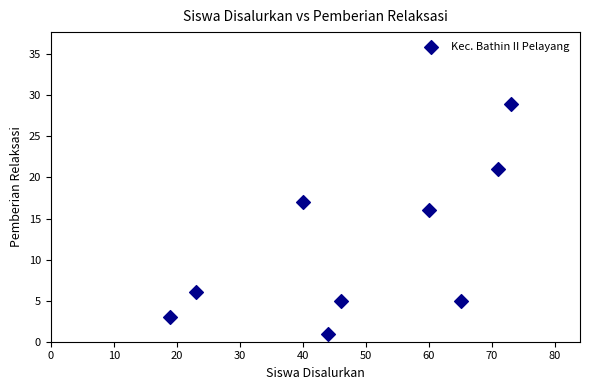

What Y value in the scatter plot is closest to 15?

16